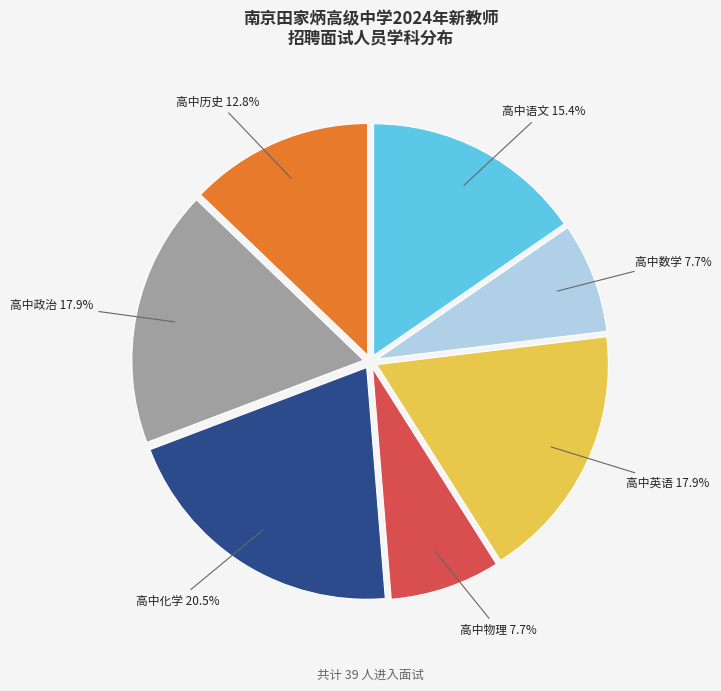

To the nearest percent, what portion does 高中政治 represent?

18%